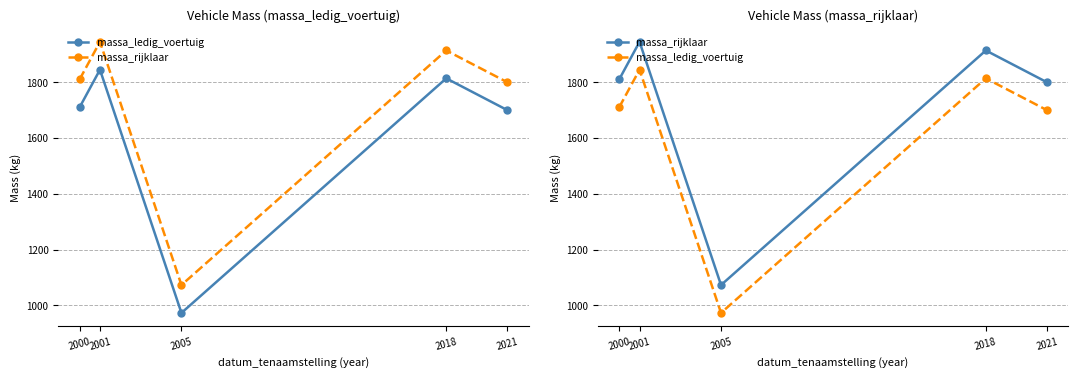

How many series are shown in this chart?

2